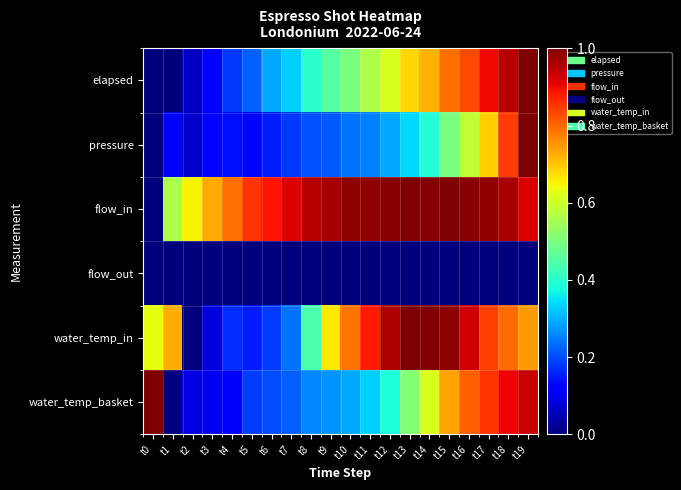

Reading right to left, extract all data points from this chart.

elapsed: t19=1.0	t18=0.9	t17=0.9	t16=0.8	t15=0.8	t14=0.7	t13=0.7	t12=0.6	t11=0.6	t10=0.5	t9=0.4	t8=0.4	t7=0.3	t6=0.3	t5=0.2	t4=0.2	t3=0.1	t2=0.1	t1=0.0	t0=0.0
pressure: t19=1.0	t18=0.8	t17=0.7	t16=0.6	t15=0.5	t14=0.4	t13=0.3	t12=0.3	t11=0.3	t10=0.2	t9=0.2	t8=0.2	t7=0.2	t6=0.2	t5=0.1	t4=0.1	t3=0.1	t2=0.1	t1=0.1	t0=0.0
flow_in: t19=0.9	t18=1.0	t17=1.0	t16=1.0	t15=1.0	t14=1.0	t13=1.0	t12=1.0	t11=1.0	t10=1.0	t9=1.0	t8=1.0	t7=0.9	t6=0.9	t5=0.9	t4=0.8	t3=0.7	t2=0.7	t1=0.6	t0=0.0
flow_out: t19=0.0	t18=0.0	t17=0.0	t16=0.0	t15=0.0	t14=0.0	t13=0.0	t12=0.0	t11=0.0	t10=0.0	t9=0.0	t8=0.0	t7=0.0	t6=0.0	t5=0.0	t4=0.0	t3=0.0	t2=0.0	t1=0.0	t0=0.0
water_temp_in: t19=0.7	t18=0.8	t17=0.8	t16=0.9	t15=1.0	t14=1.0	t13=1.0	t12=1.0	t11=0.9	t10=0.8	t9=0.7	t8=0.4	t7=0.2	t6=0.2	t5=0.2	t4=0.2	t3=0.1	t2=0.0	t1=0.7	t0=0.6
water_temp_basket: t19=0.9	t18=0.9	t17=0.9	t16=0.8	t15=0.7	t14=0.6	t13=0.5	t12=0.4	t11=0.3	t10=0.3	t9=0.3	t8=0.3	t7=0.2	t6=0.2	t5=0.2	t4=0.1	t3=0.1	t2=0.1	t1=0.0	t0=1.0